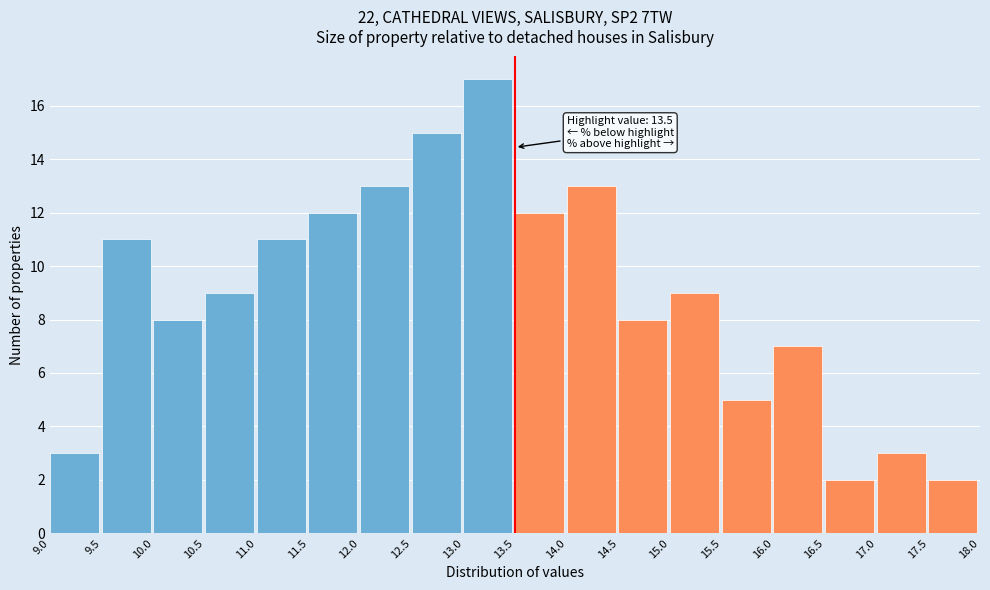

Which range on the x-axis has the tallest bar?

13.0 to 13.5